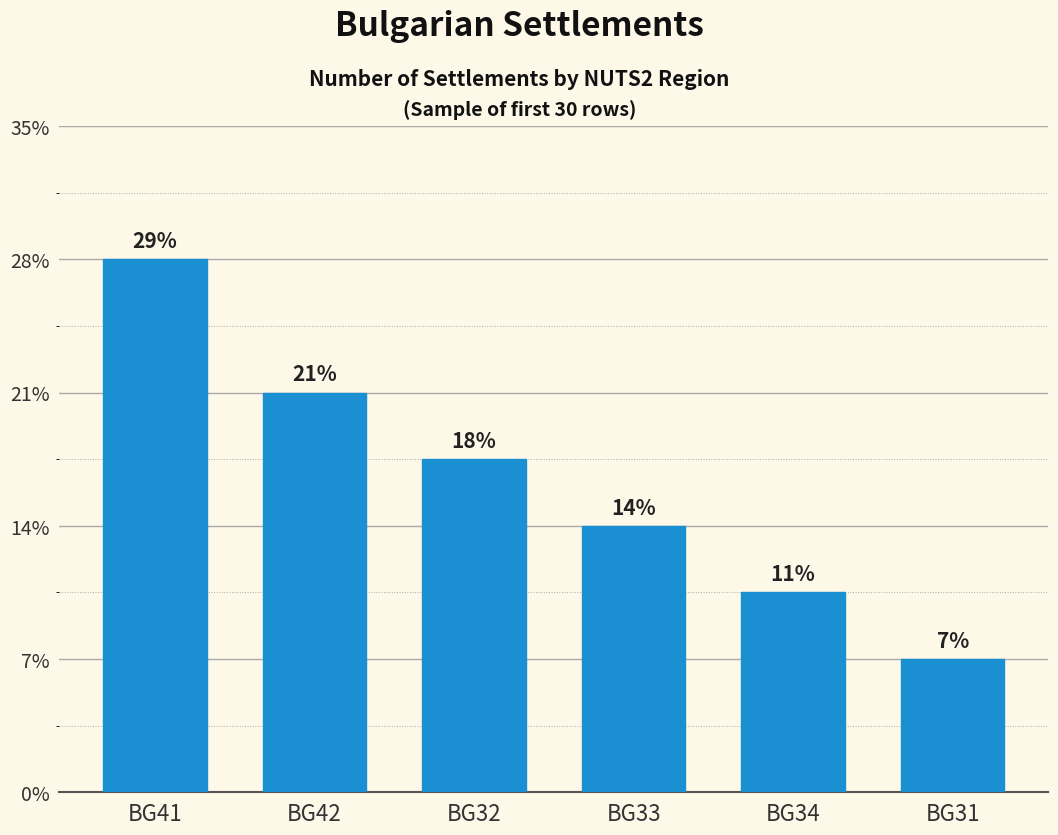

The chart shows a value of 5 at BG41. True or false?

False